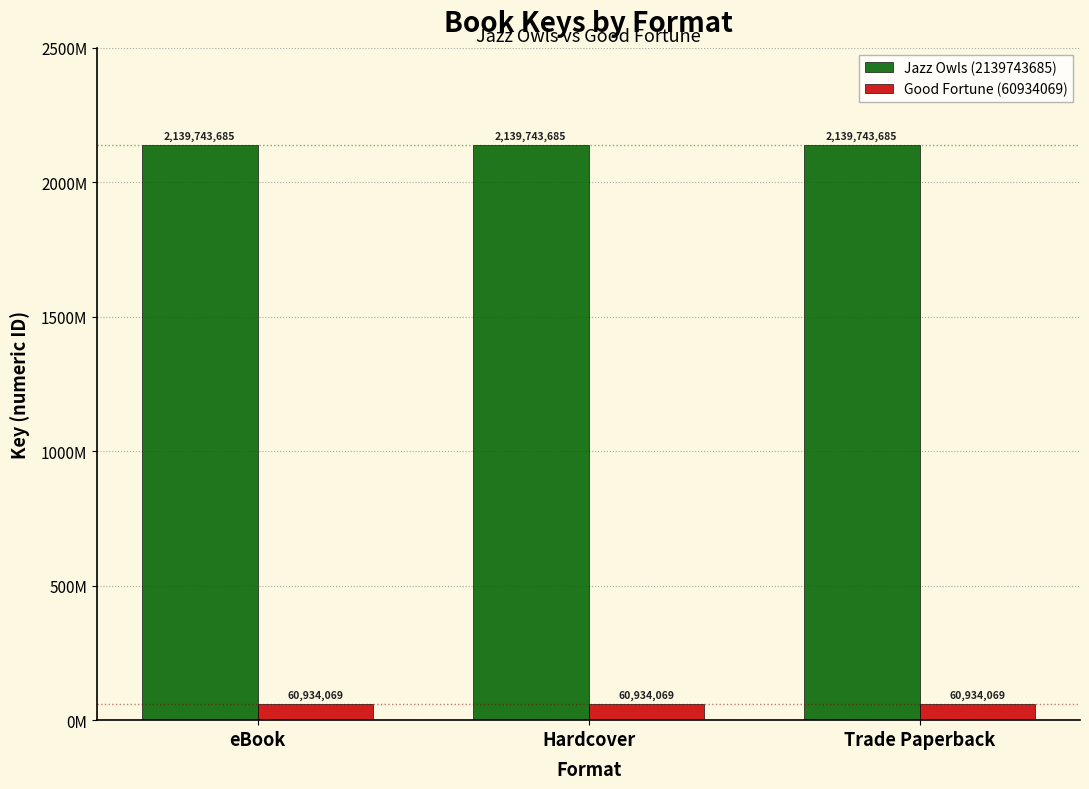

Which label corresponds to the smallest value in the chart?

eBook